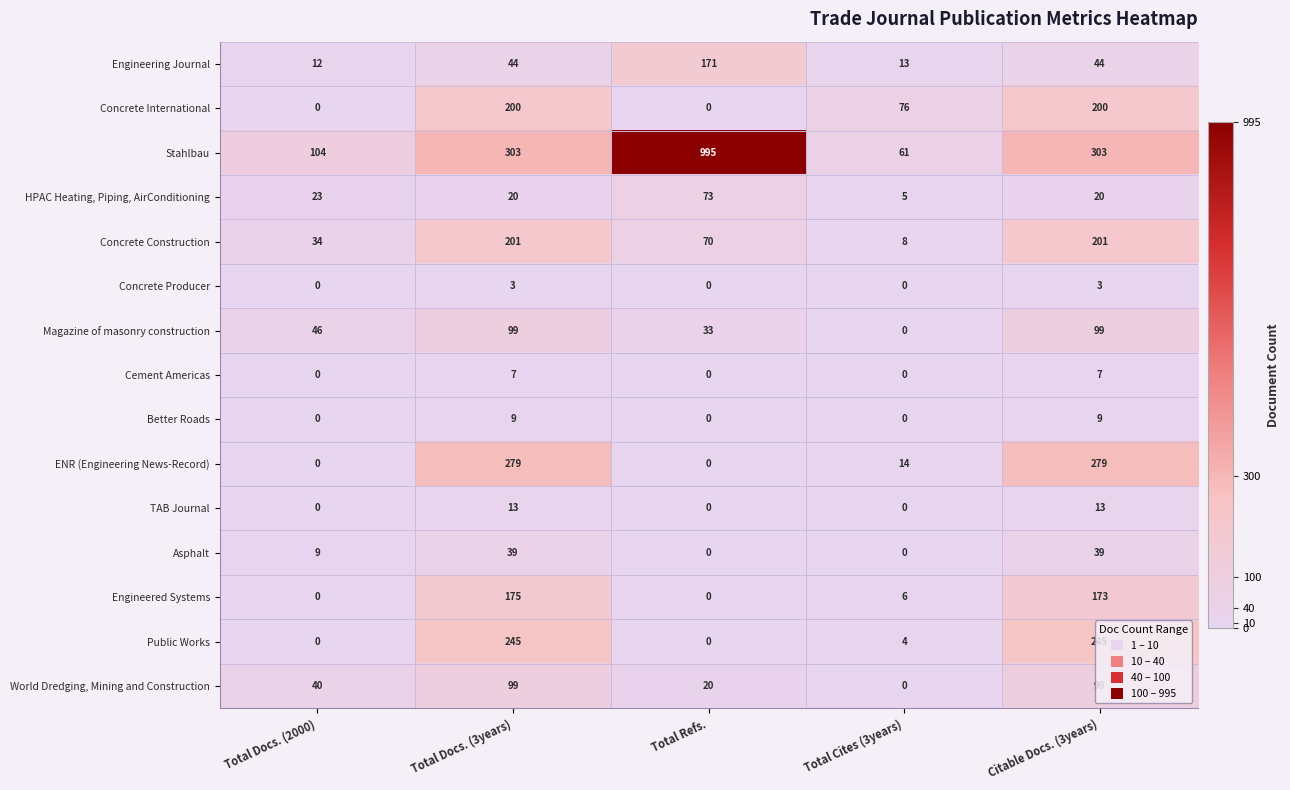

Is it true that ENR (Engineering News-Record) equals 487 at Total Docs. (3years)?

False